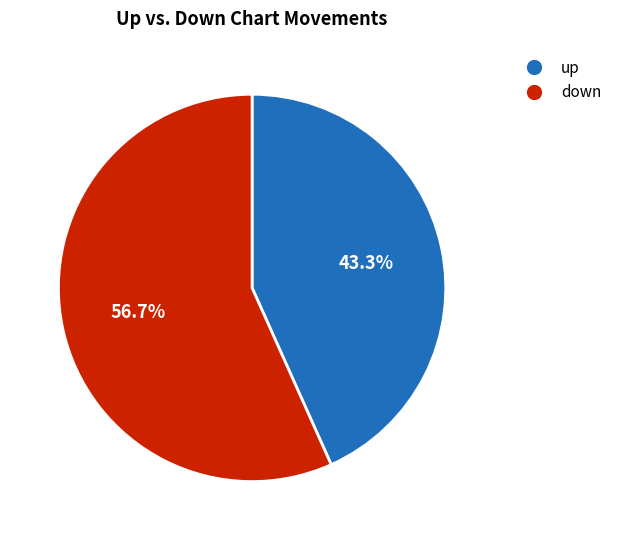

True or false: up accounts for 43% of the total.

True